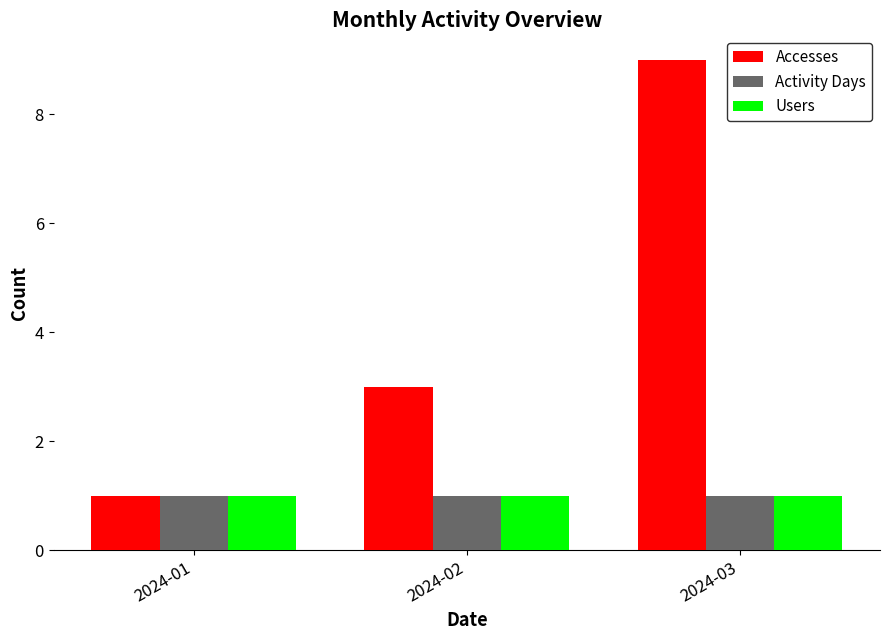

Does the chart contain any negative values?

No